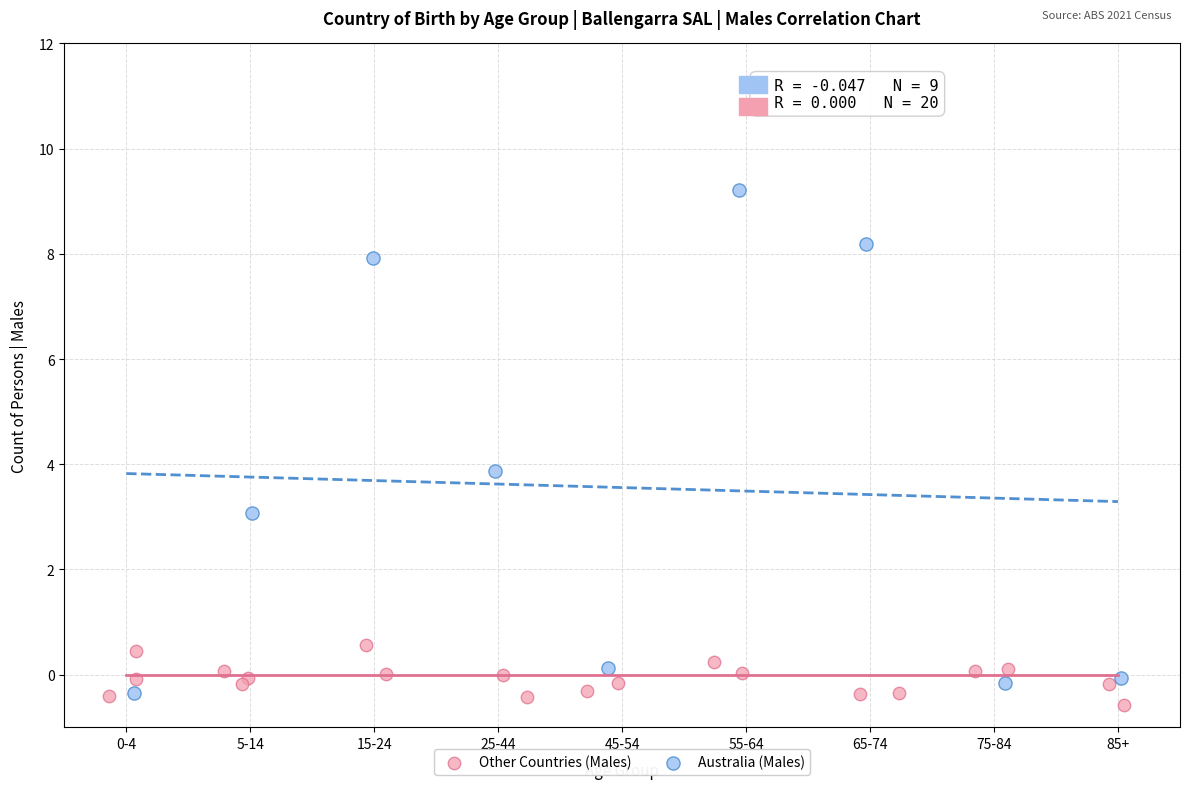

Which series contains the lowest Y value?

Other Countries (Males)